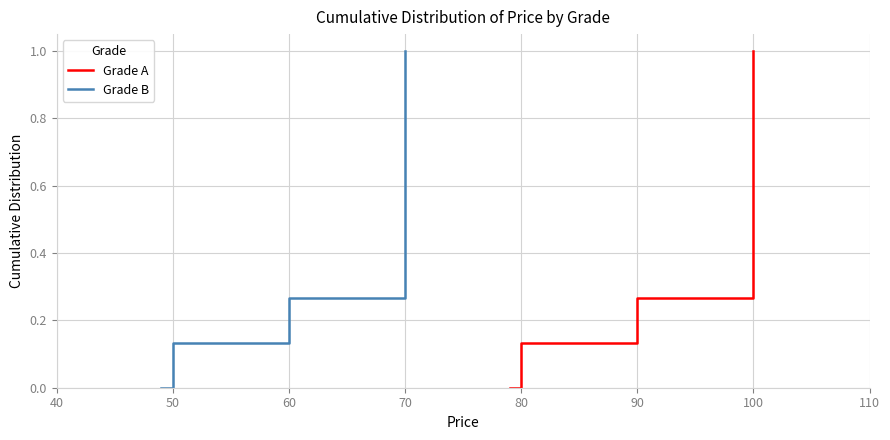

What is the average value of the Grade B series?

0.5